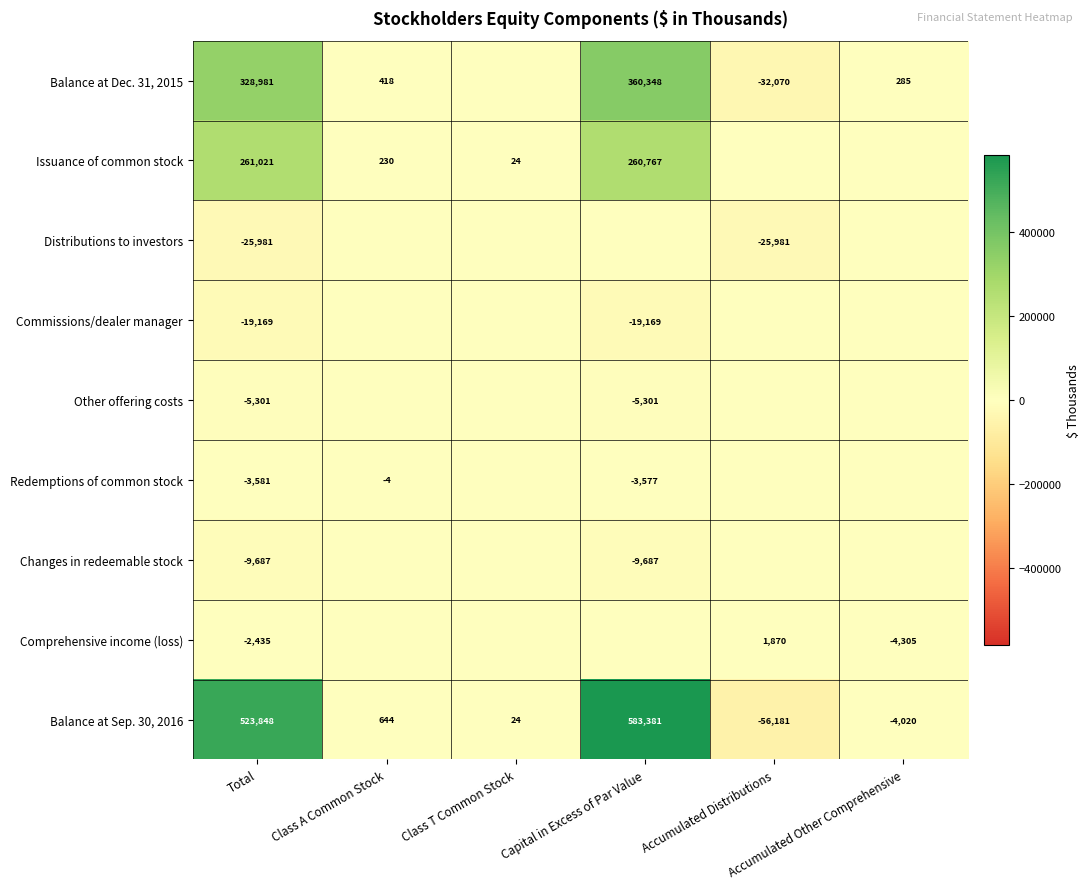

What is the difference between the maximum and minimum values in the Balance at Dec. 31, 2015 series?

392418